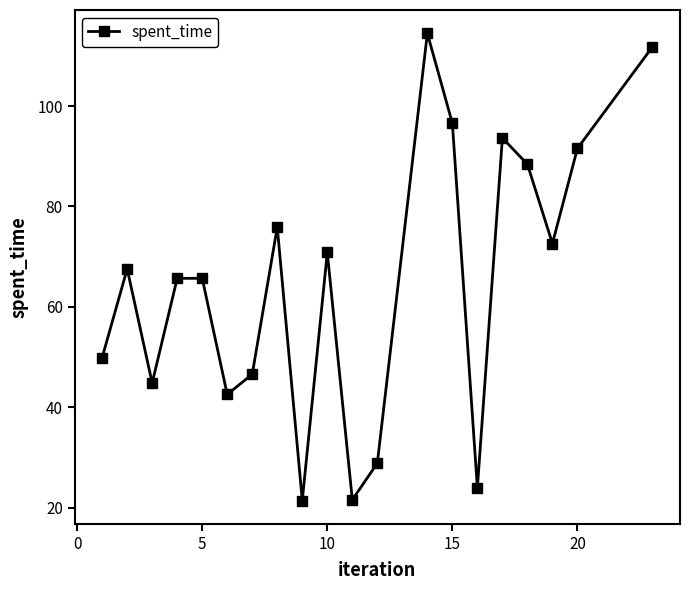

How many data points are above 67?

10